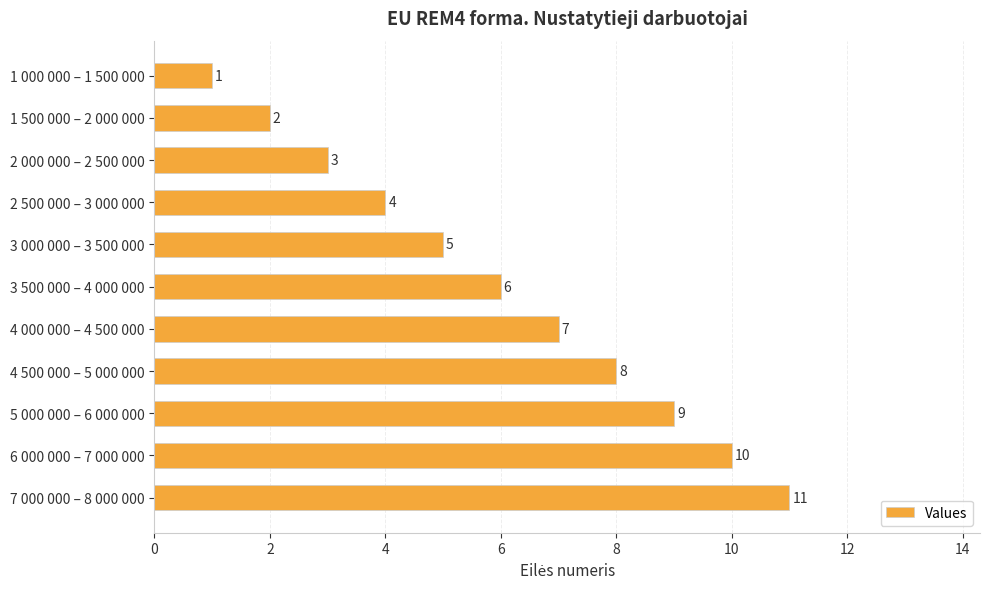

How many distinct data groups are displayed?

1